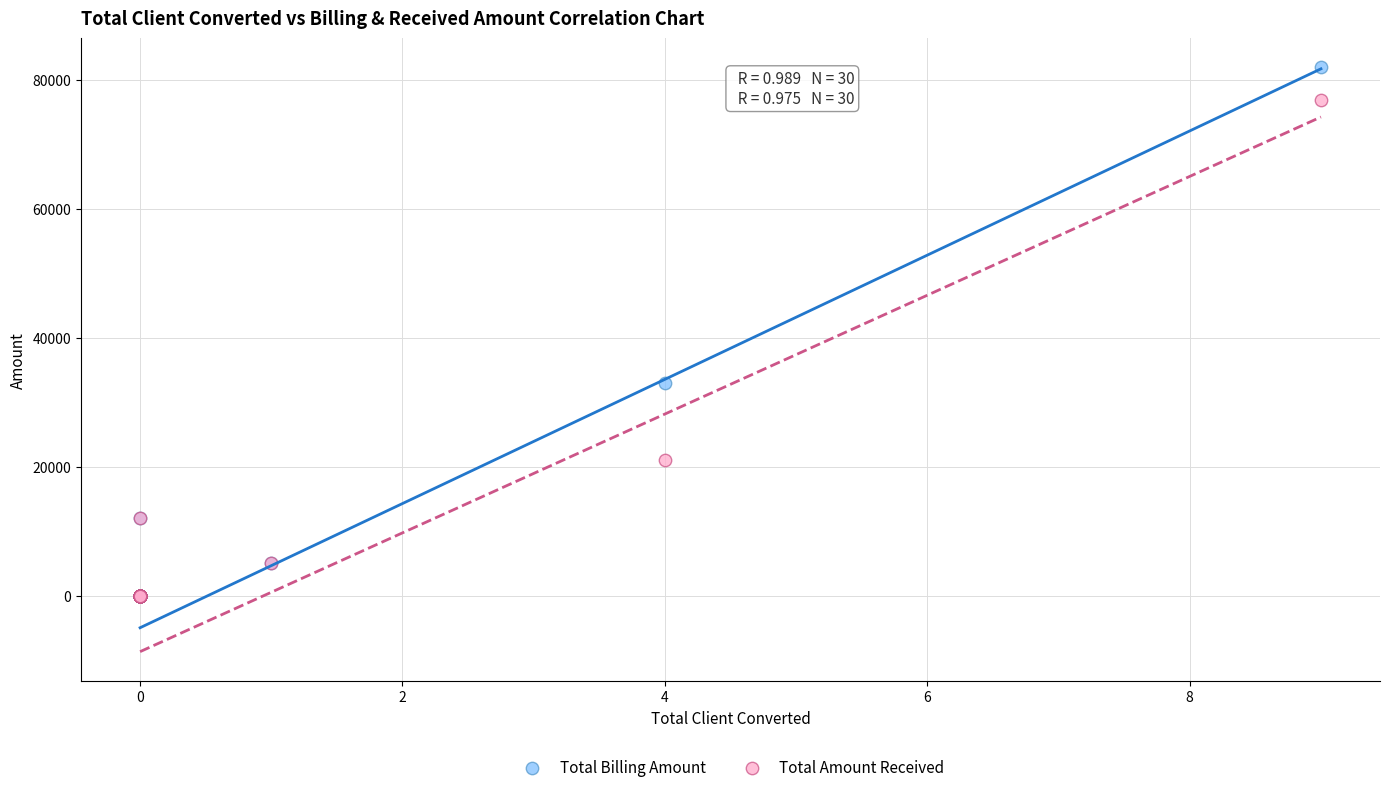

In the Total Amount Received series, what Y value is closest to 38497?

20997